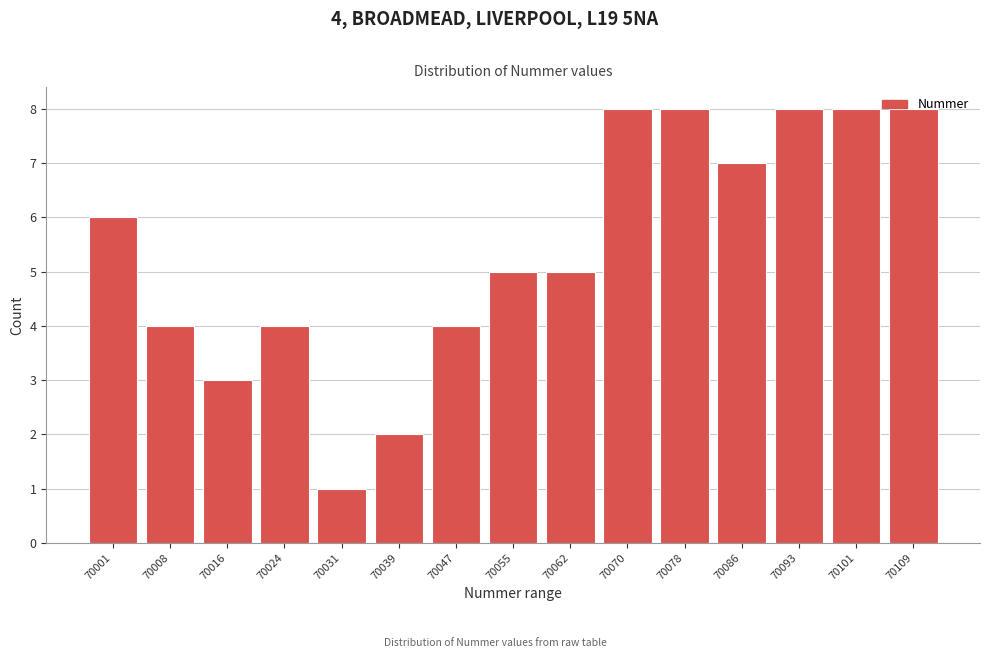

The value at 70078 is 8. True or false?

True